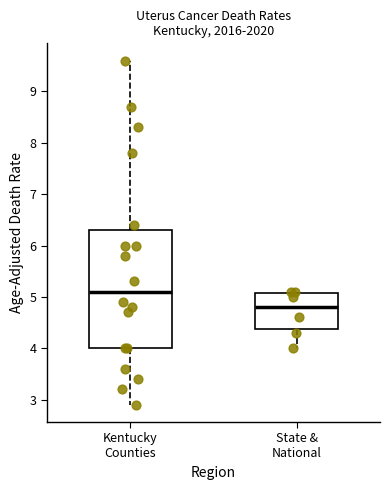

Comparing the boxes themselves (not the whiskers), which one is the tallest?

Kentucky Counties